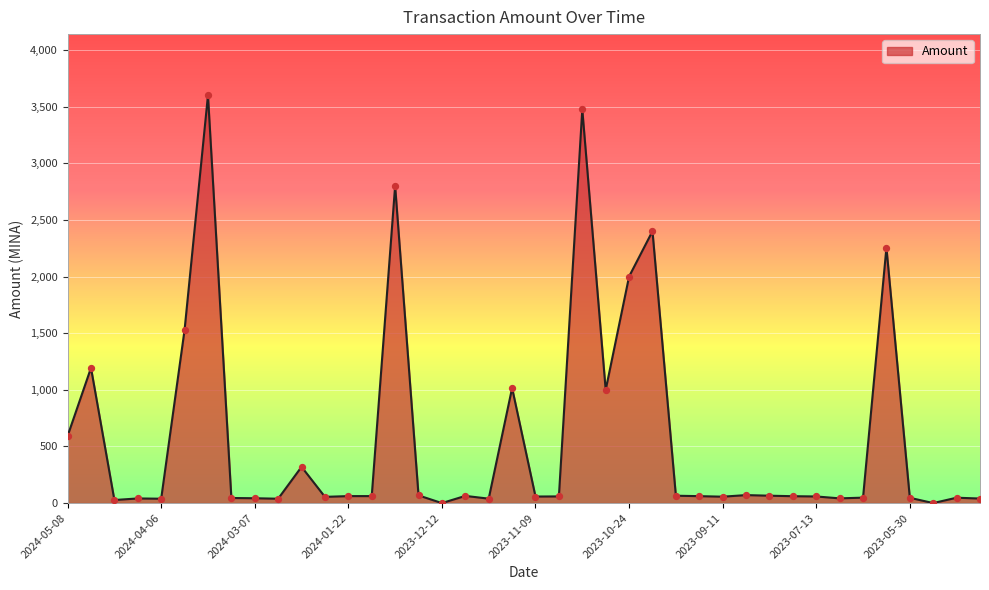

What is the maximum value shown in the chart?

3600.0